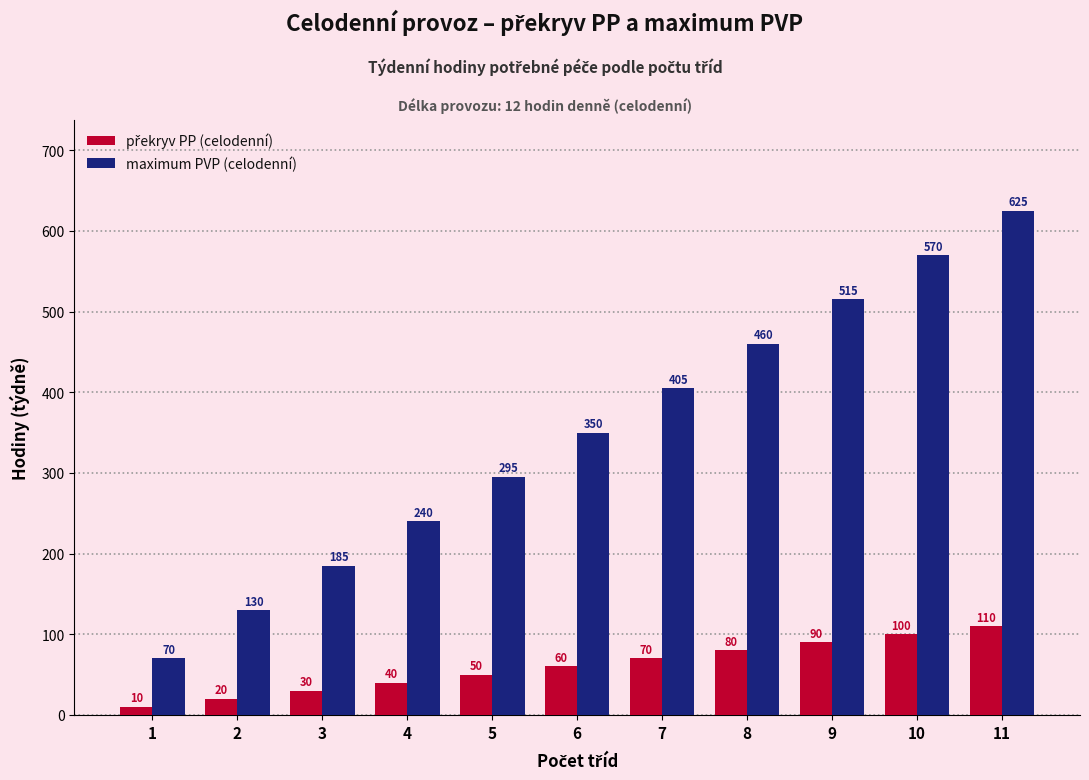

What is the greatest value displayed?

625